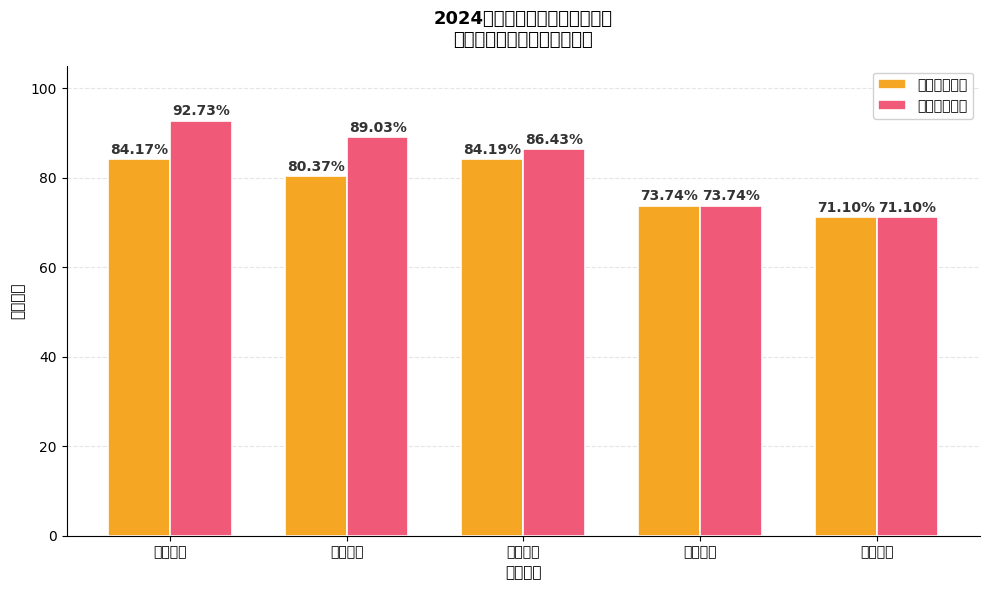

Reading left to right, transcribe all the data shown in this chart.

平均面试成绩: 84.2	80.4	84.2	73.7	71.1
最高面试成绩: 92.7	89.0	86.4	73.7	71.1